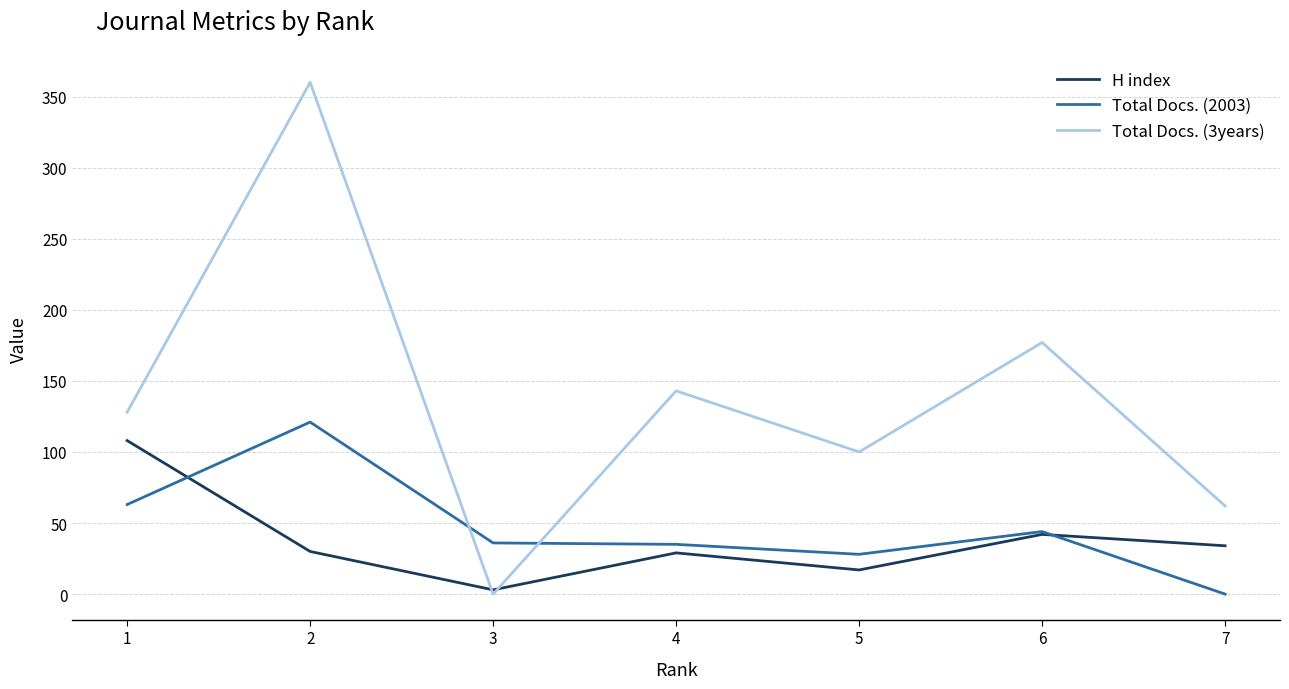

What are all the series names shown in the legend?

H index, Total Docs. (2003), Total Docs. (3years)